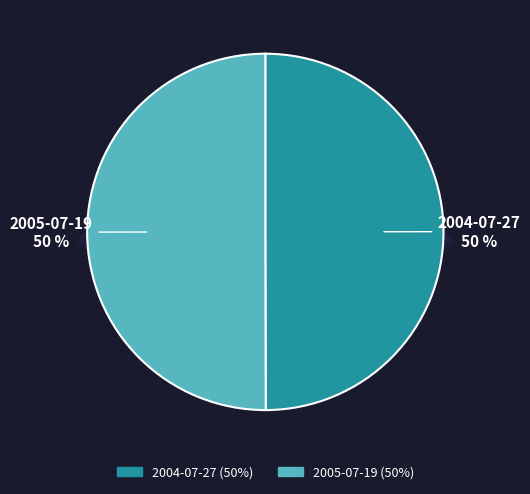

What is the largest slice in the pie chart?

2005-07-19